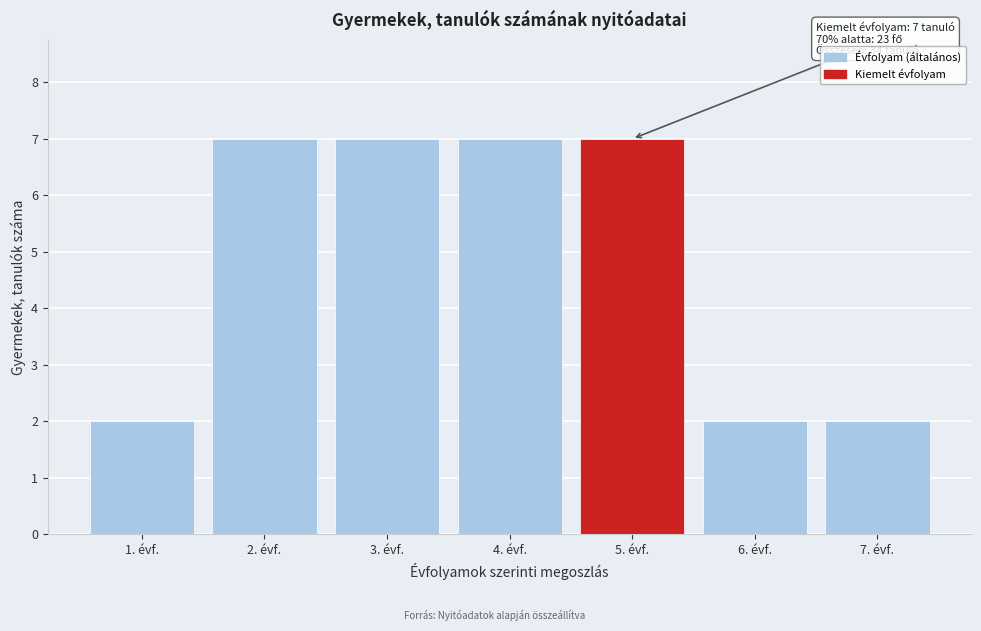

Reading left to right, extract all data points from this chart.

1. évf.=2	2. évf.=7	3. évf.=7	4. évf.=7	5. évf.=7	6. évf.=2	7. évf.=2